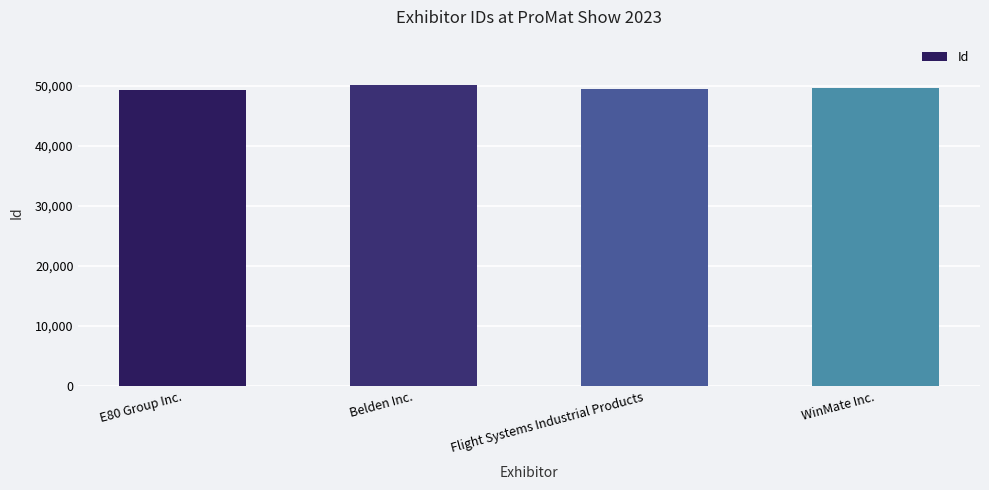

How many series are shown in this chart?

1